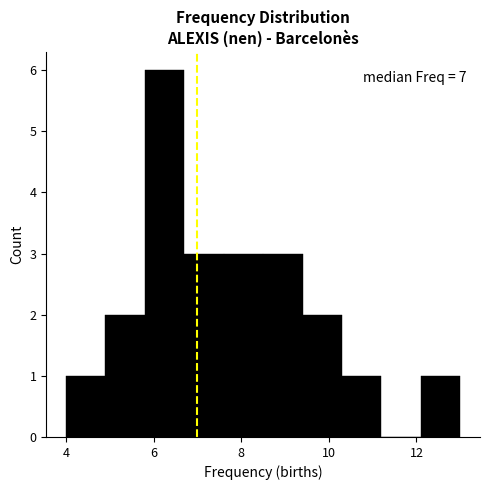

Over which range of the x-axis is the bar tallest?

5.8 to 6.7